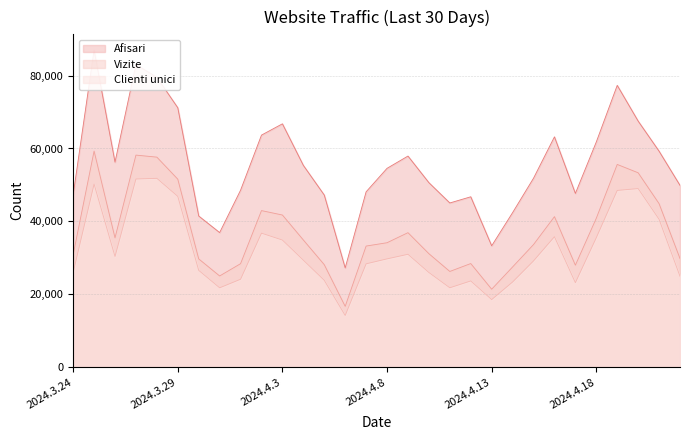

Reading right to left, list all the values displayed in this chart.

Afisari: 49882	59259	67518	77321	61793	47672	63196	51848	42407	33305	46751	45055	50628	57922	54559	48120	27240	47226	55372	66770	63674	48558	36931	41479	71175	79554	83019	56249	86973	47269
Vizite: 29809	44863	53336	55627	40865	27984	41302	33644	27500	21395	28434	26264	31139	36906	34146	33233	16686	28124	34901	41748	42960	28394	25027	29713	51578	57628	58187	35486	59297	30870
Clienti unici: 24928	40571	49003	48495	35524	23178	35797	29156	23373	18544	23662	21785	25976	30974	29716	28356	14182	23832	29367	34879	36770	24123	21776	26560	46860	51816	51632	30360	50233	25985